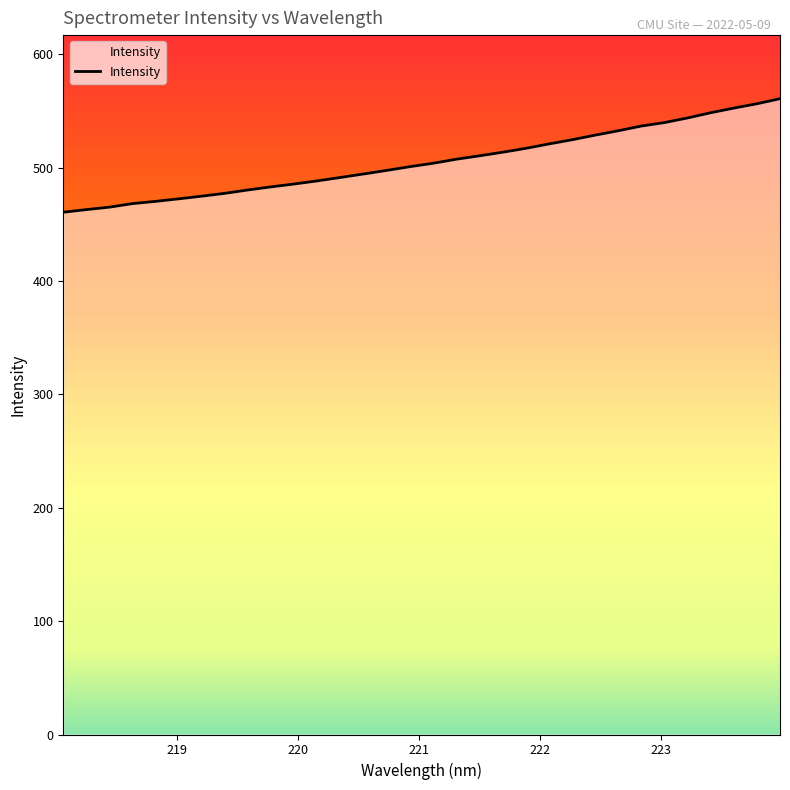

What is the maximum value shown in the chart?

560.8